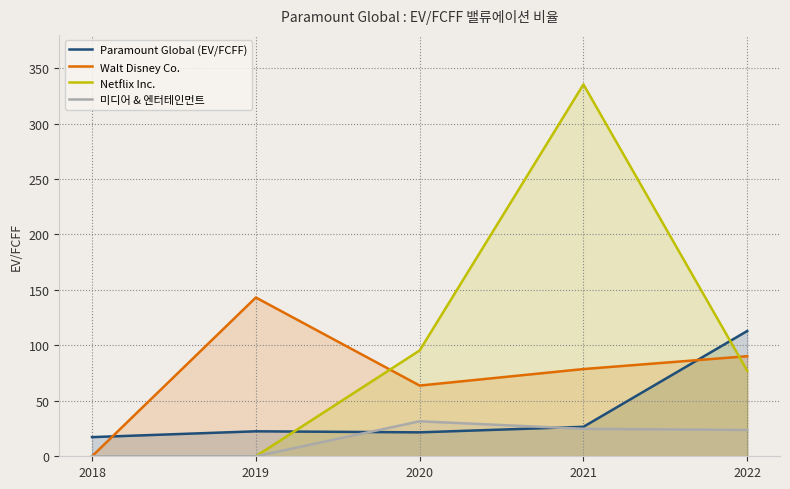

Reading right to left, extract all data points from this chart.

Paramount Global (EV/FCFF): 113.0	26.6	21.6	22.5	17.3
Walt Disney Co.: 90.2	78.7	63.8	143.2	0.0
Netflix Inc.: 77.1	335.4	95.4	0.0	0.0
미디어 & 엔터테인먼트: 23.7	24.8	31.6	0.0	0.0